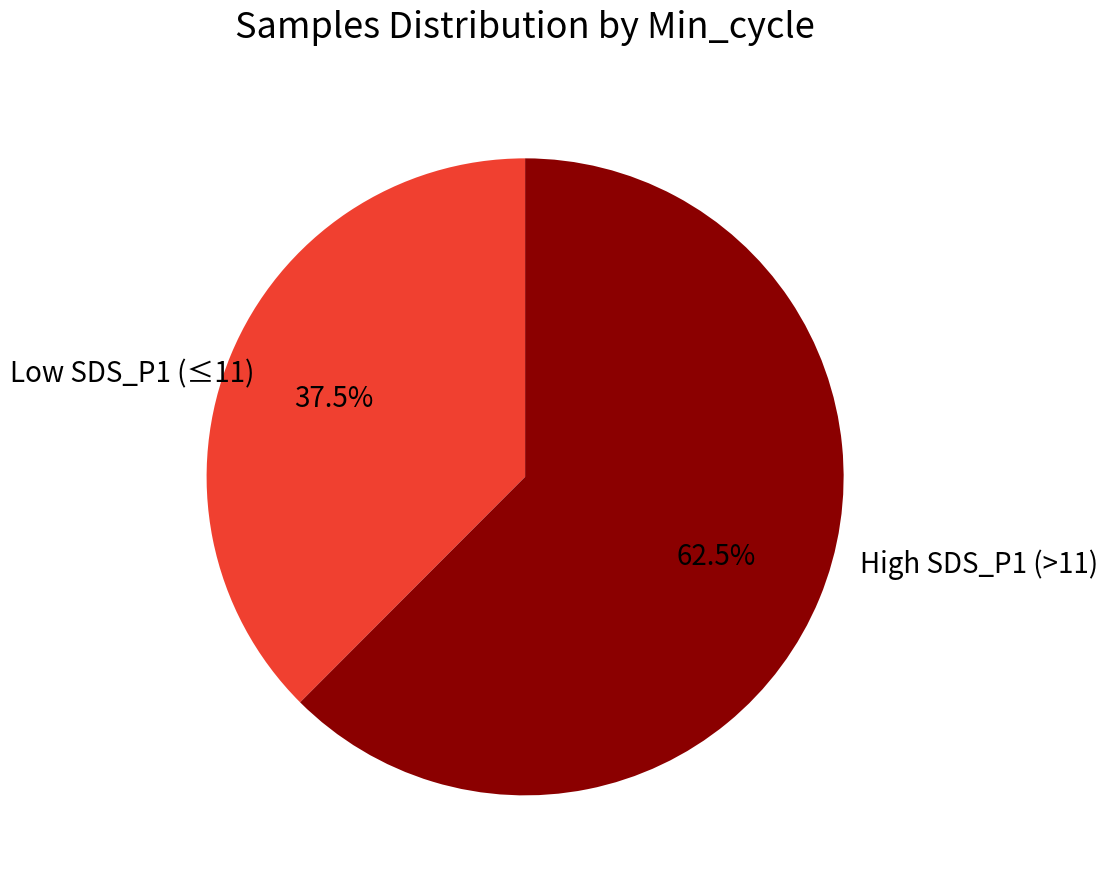

Is there any slice that represents more than half of the pie?

Yes